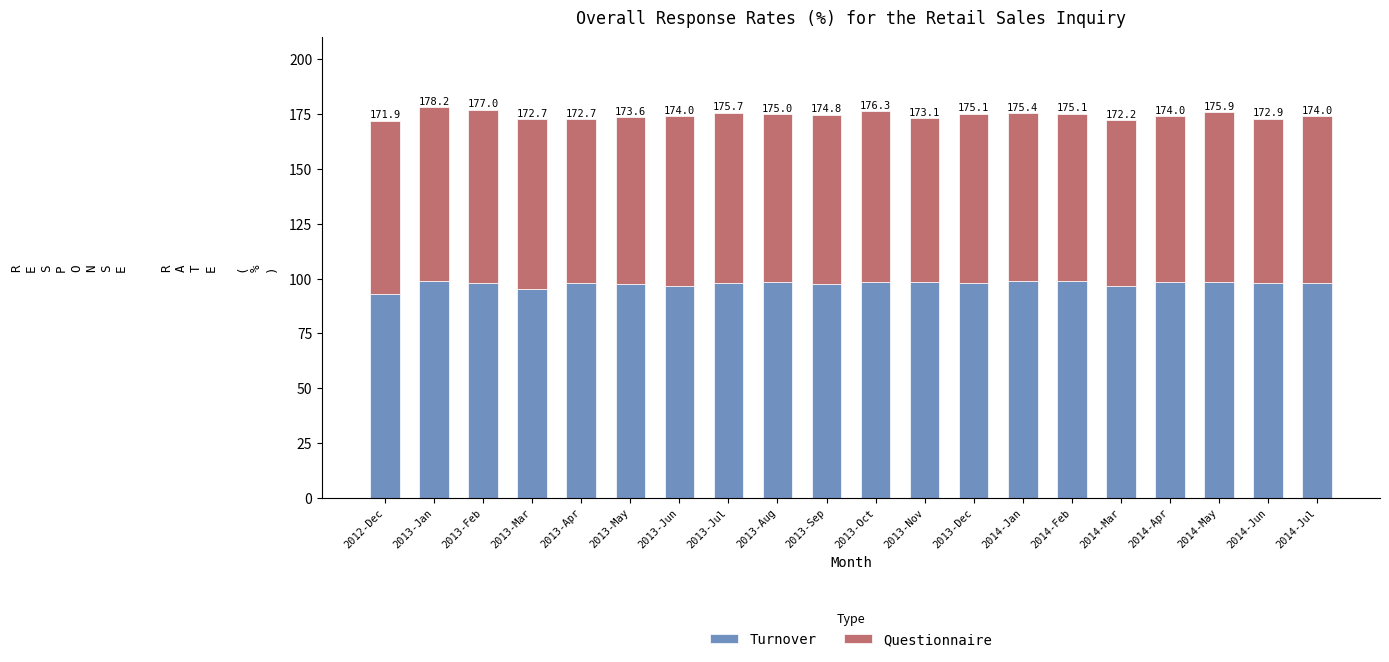

Where does the Turnover series first go above 98?

2013-Jan